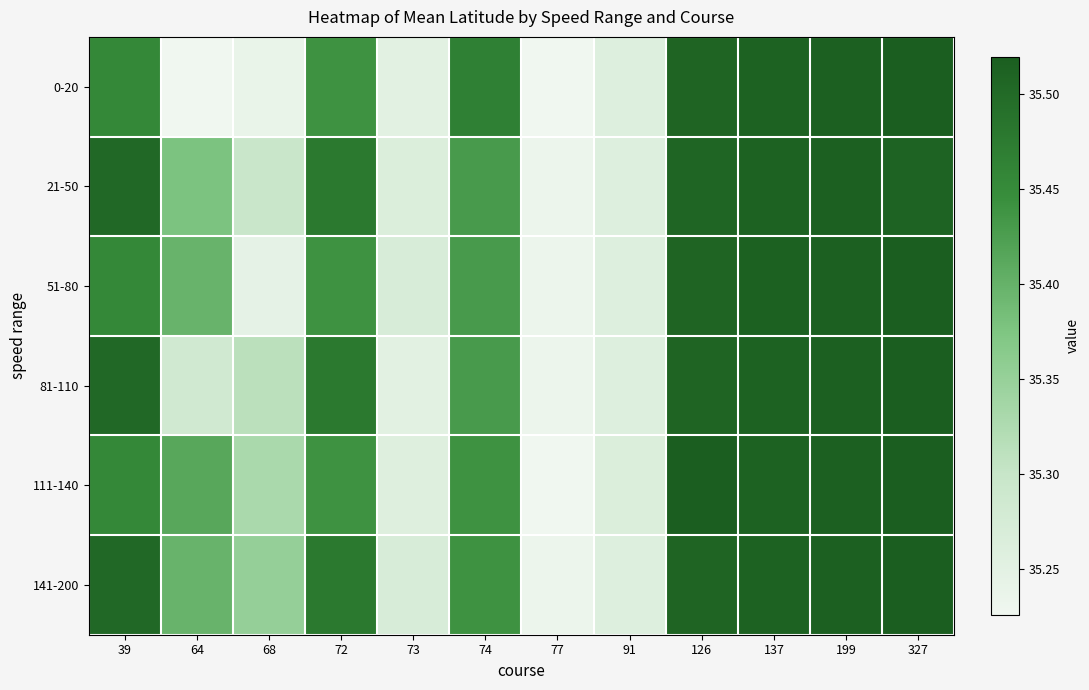

How many distinct data groups are displayed?

6